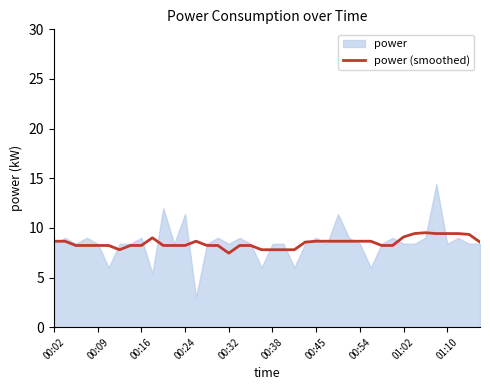

What is the minimum value for power (smoothed)?

7.5